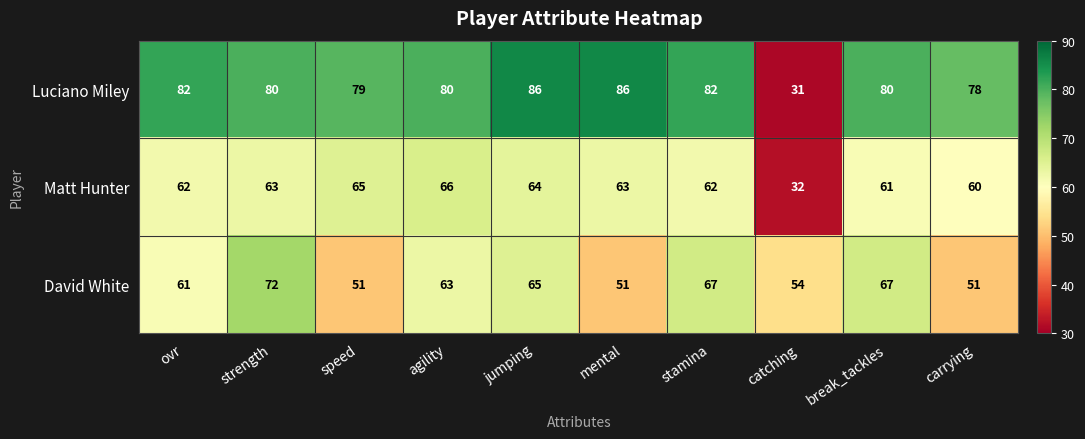

At which label does David White first exceed 63?

strength